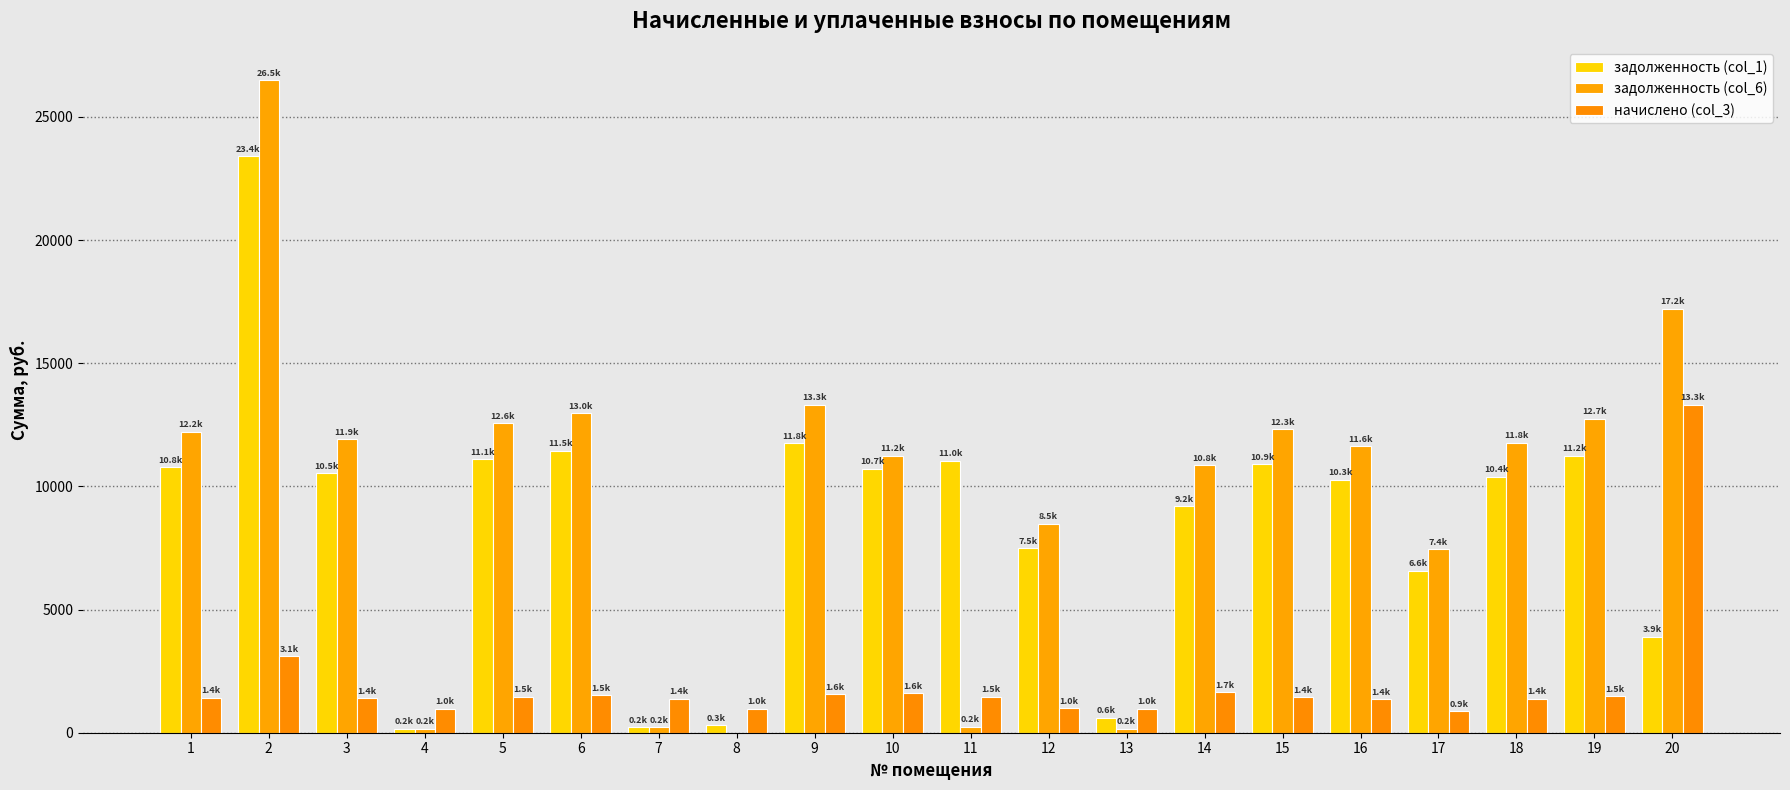

Does the chart contain stacked bars?

No